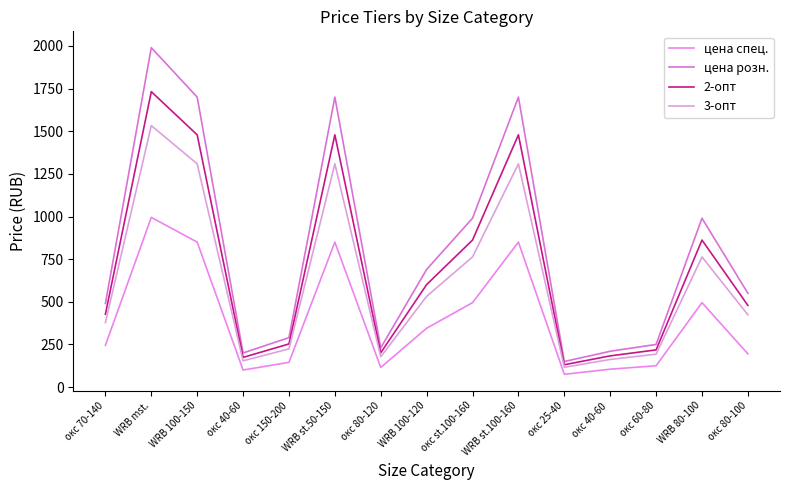

What value does the 2-опт series have at WRB mst., to the nearest 100?

1700